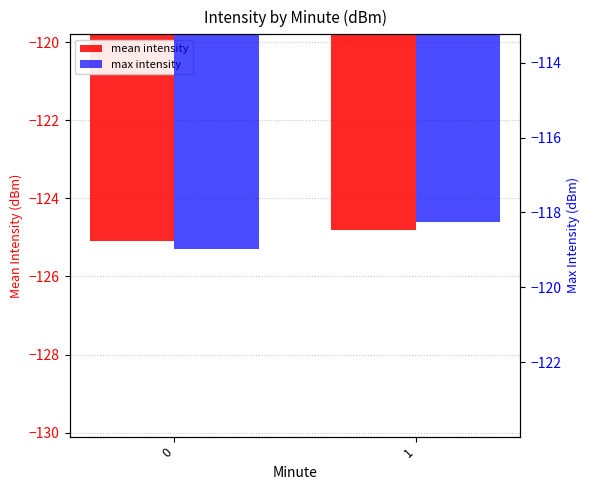

How many bars are there in total?

4